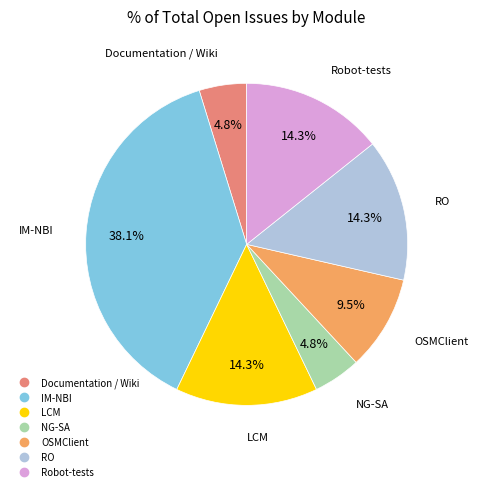

What percentage is the Documentation / Wiki slice, to the nearest percent?

5%